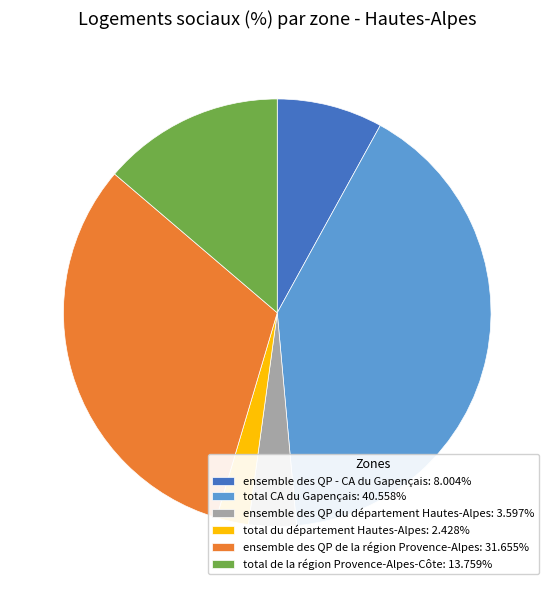

Does total de la région Provence-Alpes-Côte: 13.759% account for over 50% of the chart?

No